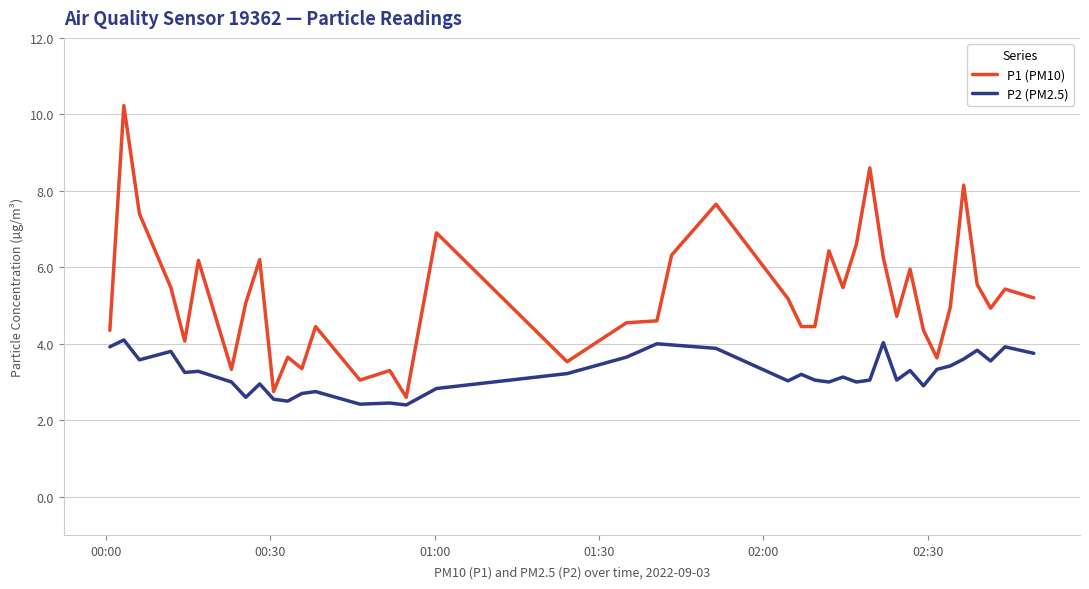

Is this an area chart (filled region under the line)?

No